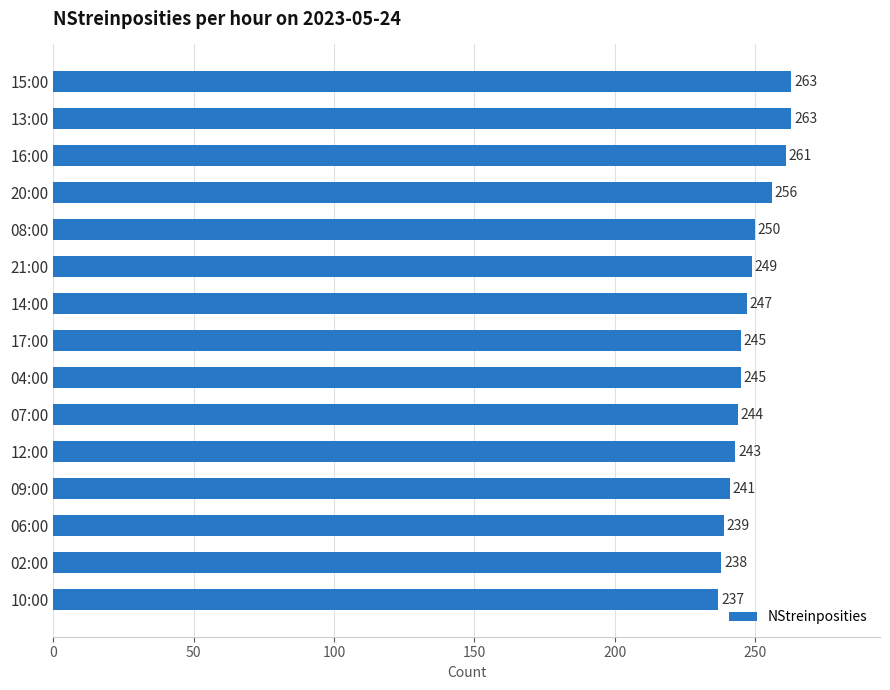

How many series are shown in this chart?

1